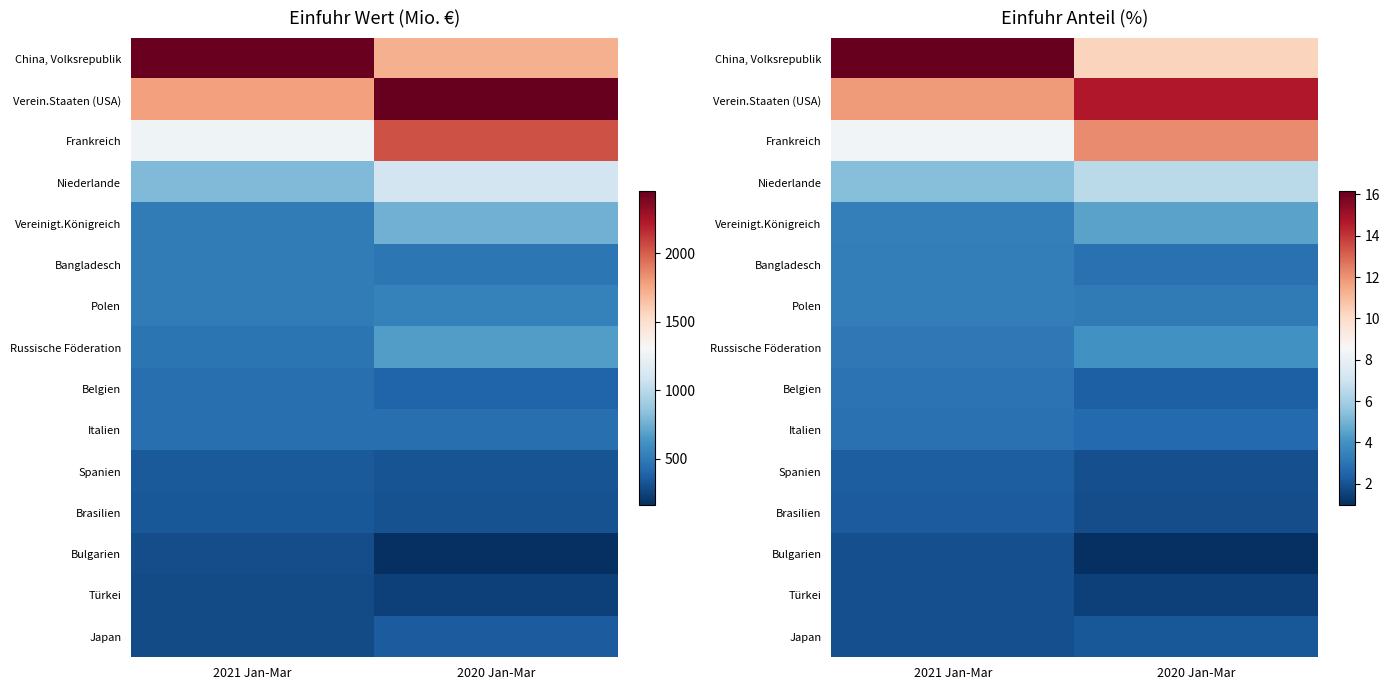

Which series has the largest range (max minus min)?

China, Volksrepublik